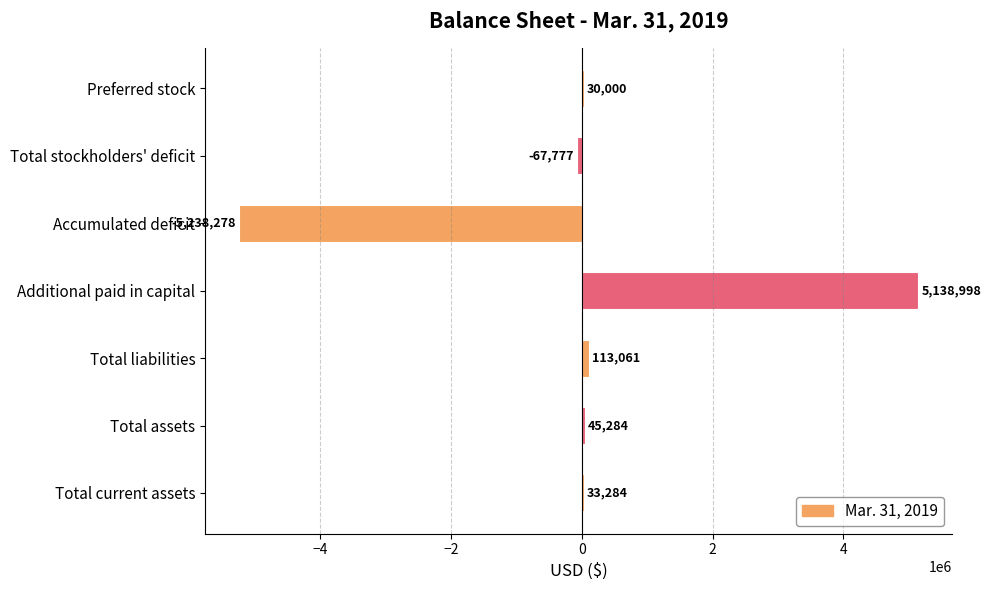

True or false: the data shows 45284 at Total assets.

True